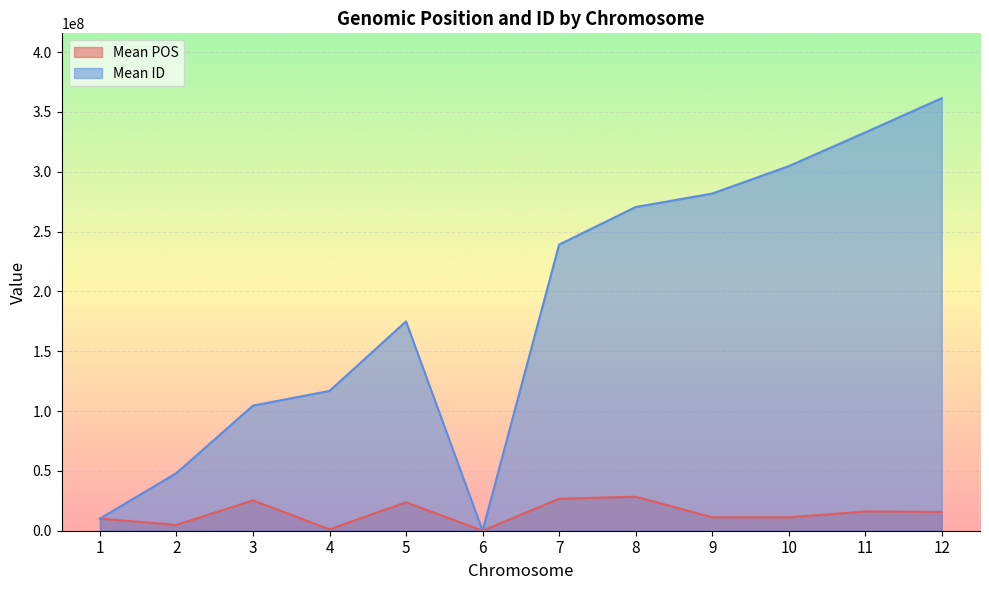

Between 10 and 12, which series saw the biggest shift?

Mean ID